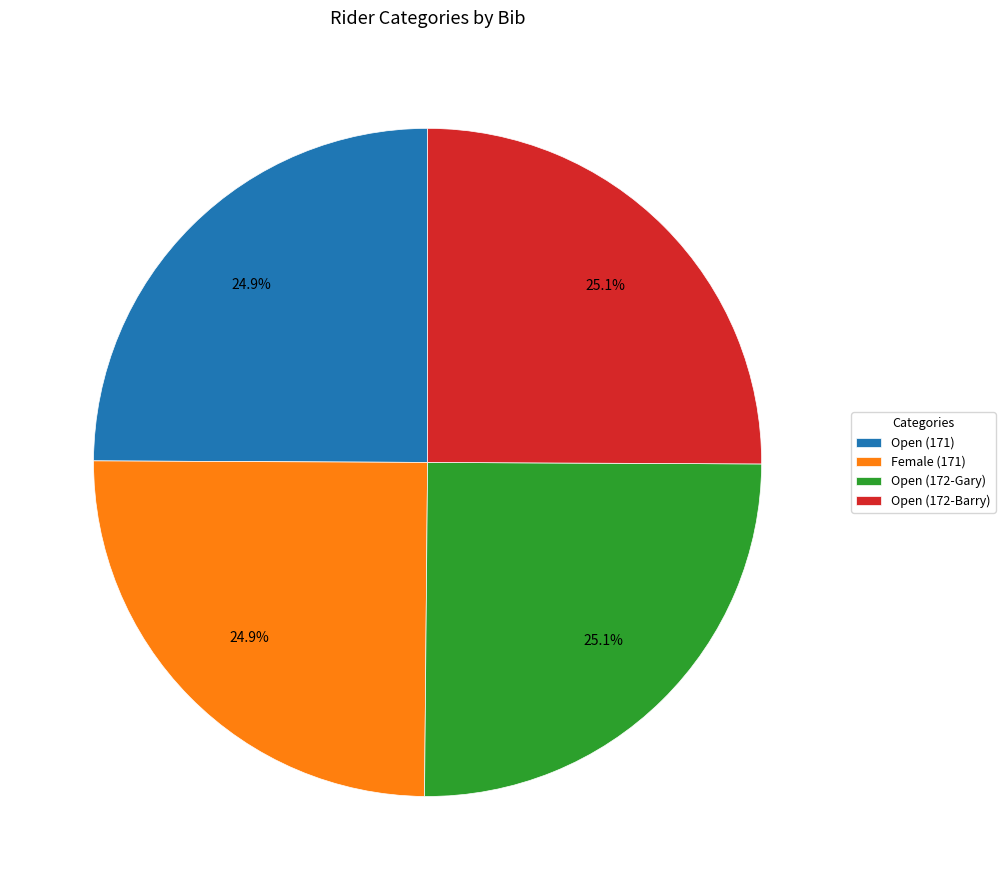

Approximately how many times larger is the value at Open (172-Gary) compared to Open (172-Barry)?

1.0